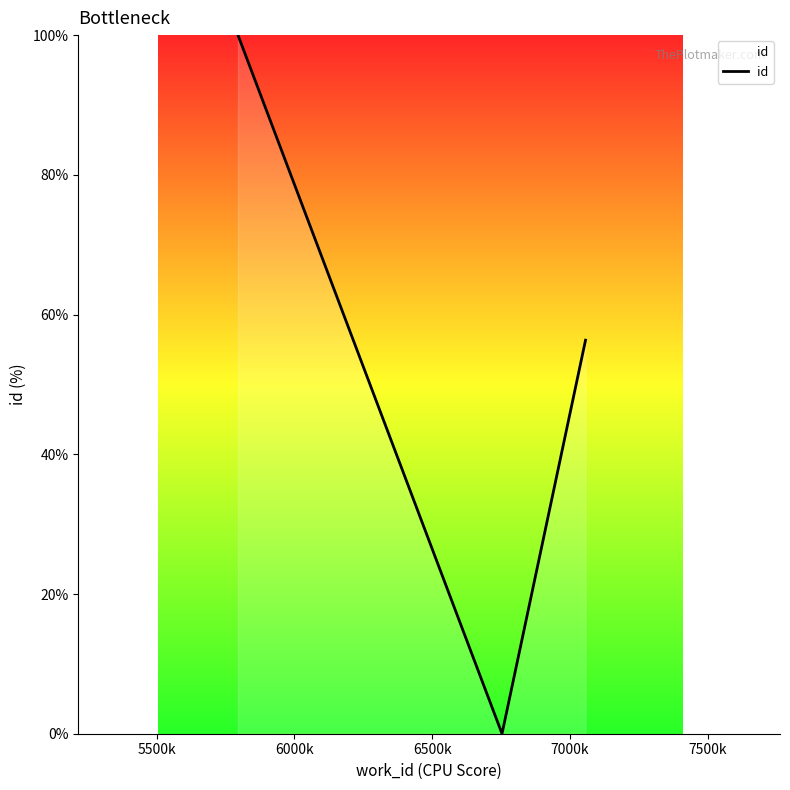

What is the greatest value displayed?

100.0